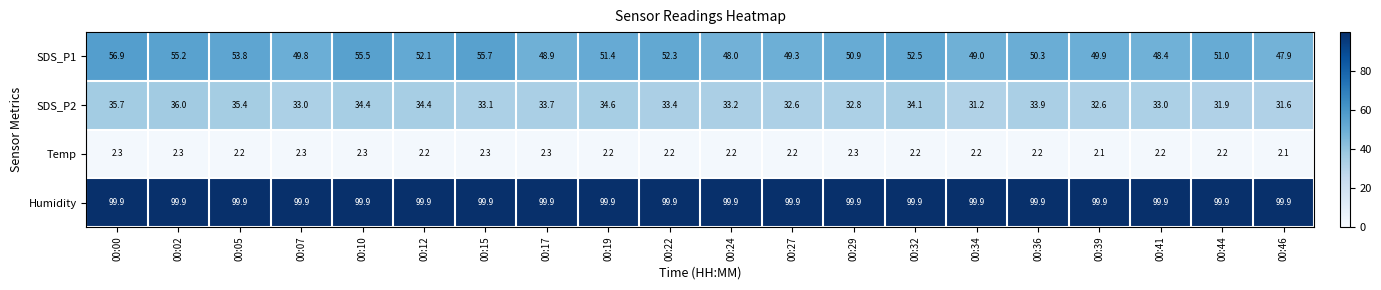

How many distinct data groups are displayed?

4